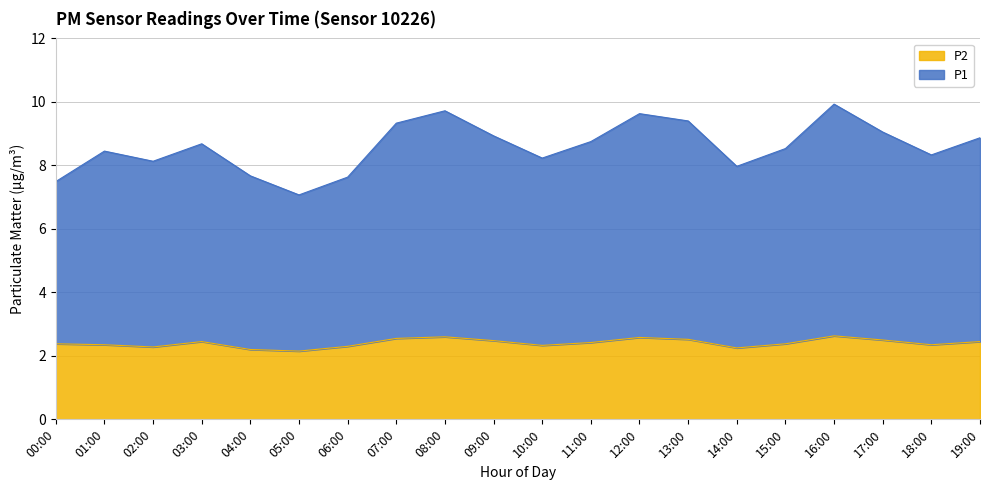

In P2, how many points are lower than both neighbors (excluding endpoints)?

5